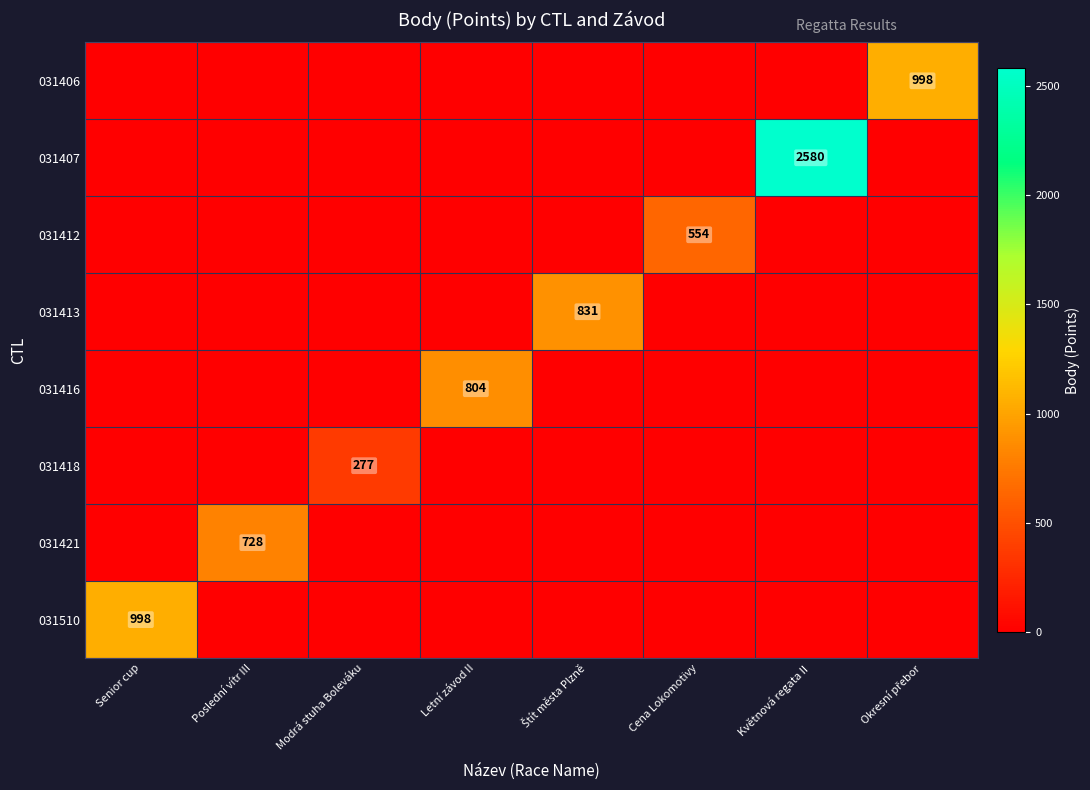

True or false: 031421 has a value of 165 at Poslední vítr III.

False